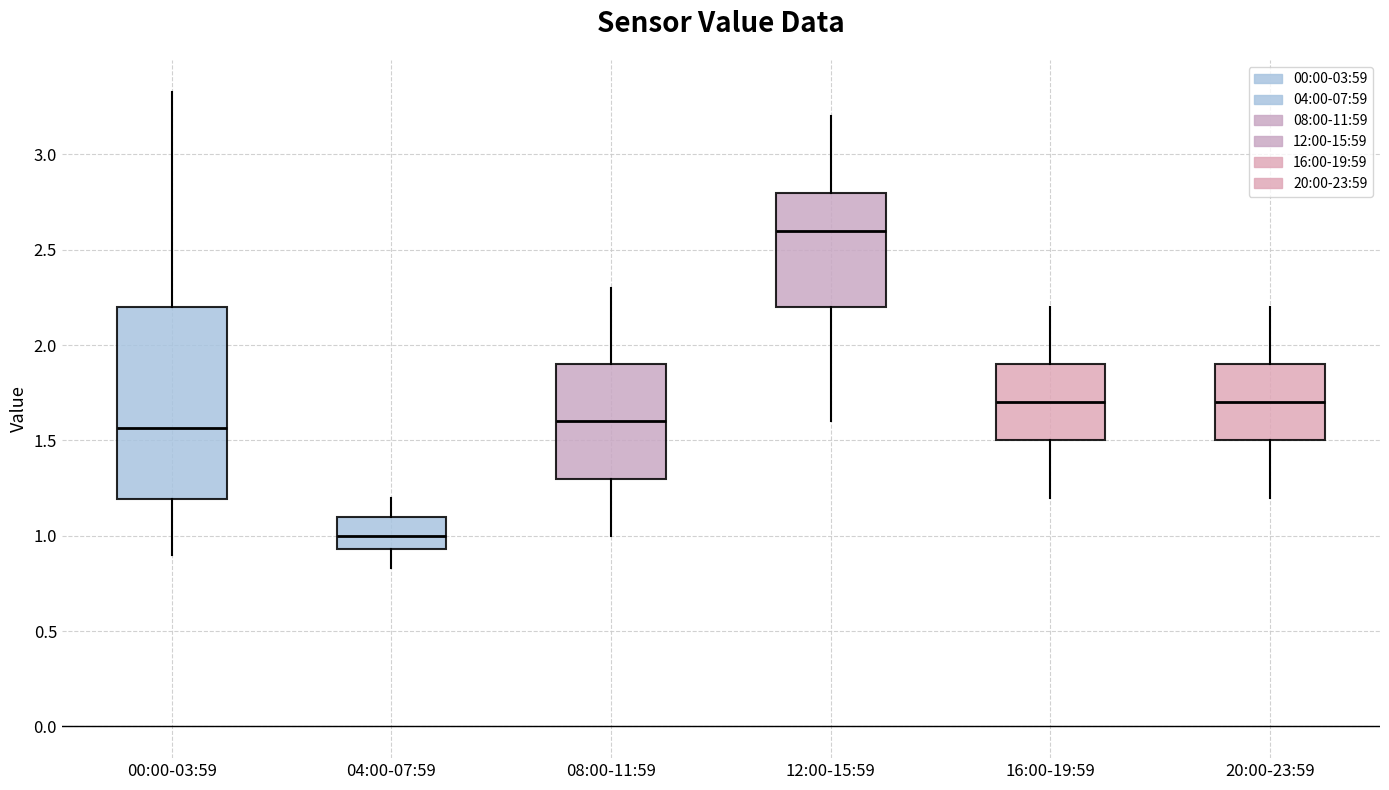

Where does the lower whisker of the box for 16:00-19:59 end on the y-axis? The values are not printed on the chart, so give them approximately, as read against the axis.

1.20